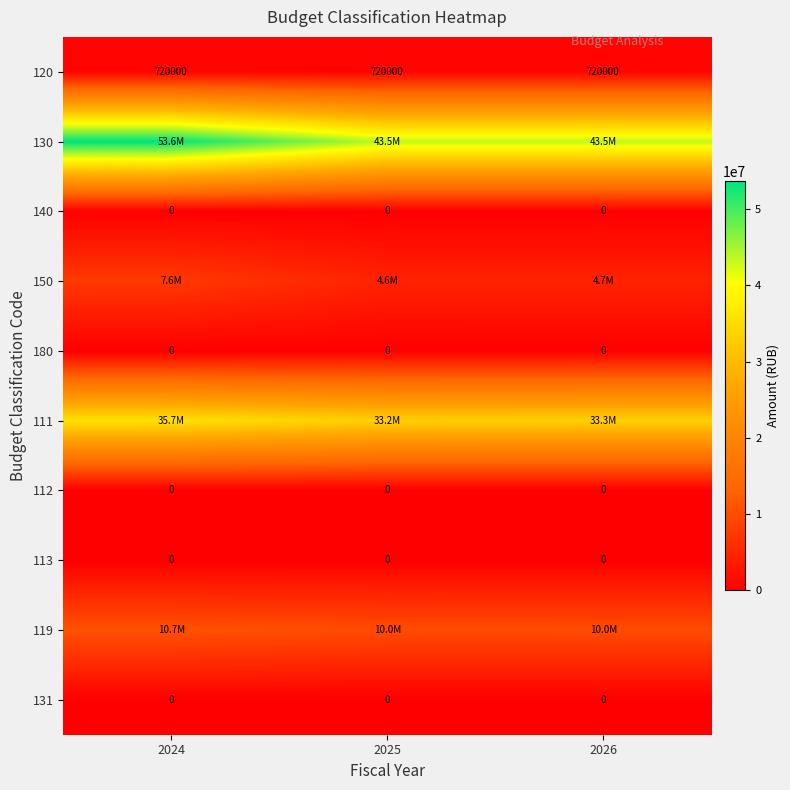

Is it true that 119 equals 10746945.4 at 2024?

True